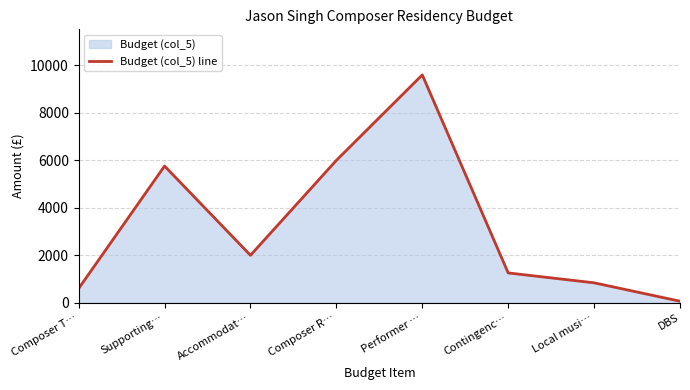

Rank the categories by value from highest to lowest.

Performer …, Composer R…, Supporting…, Accommodat…, Contingenc…, Local musi…, Composer T…, DBS